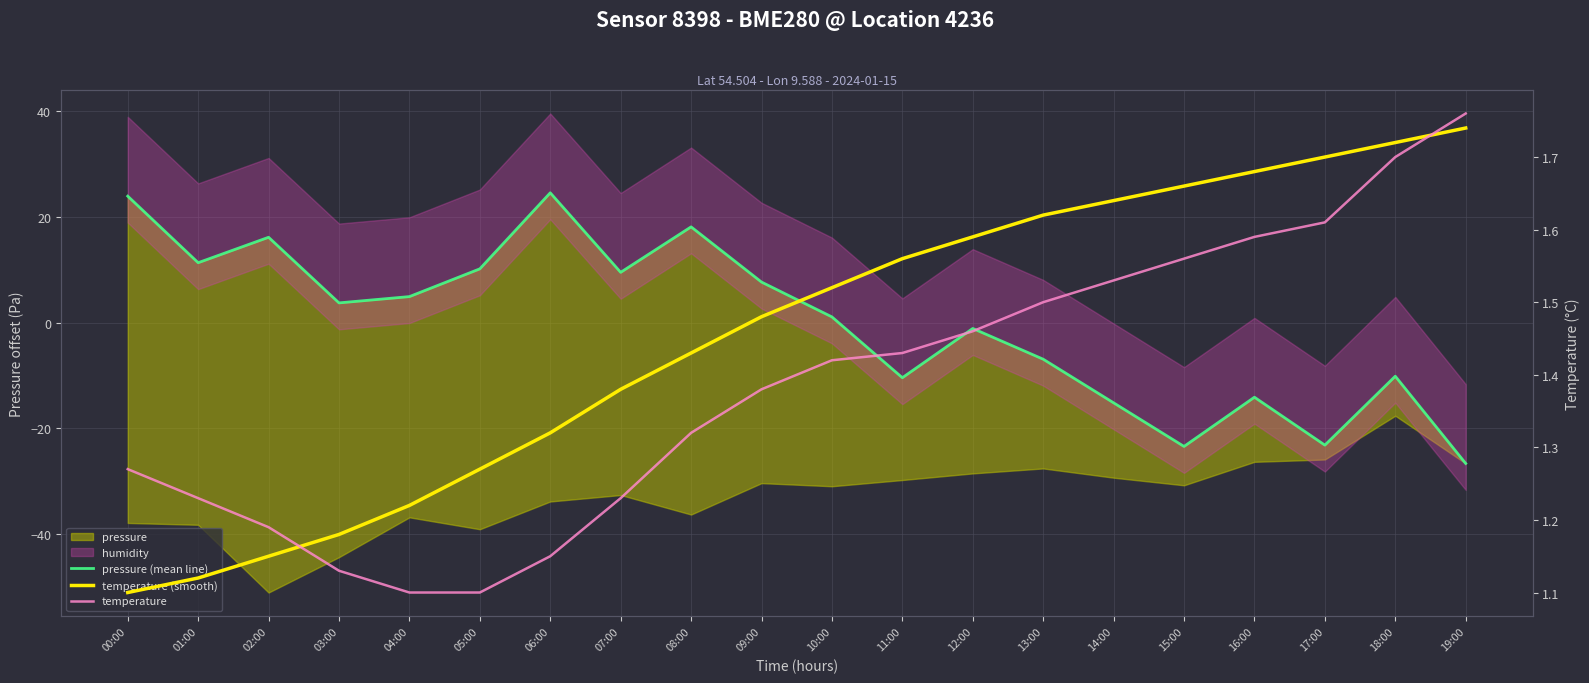

How many distinct data groups are displayed?

3